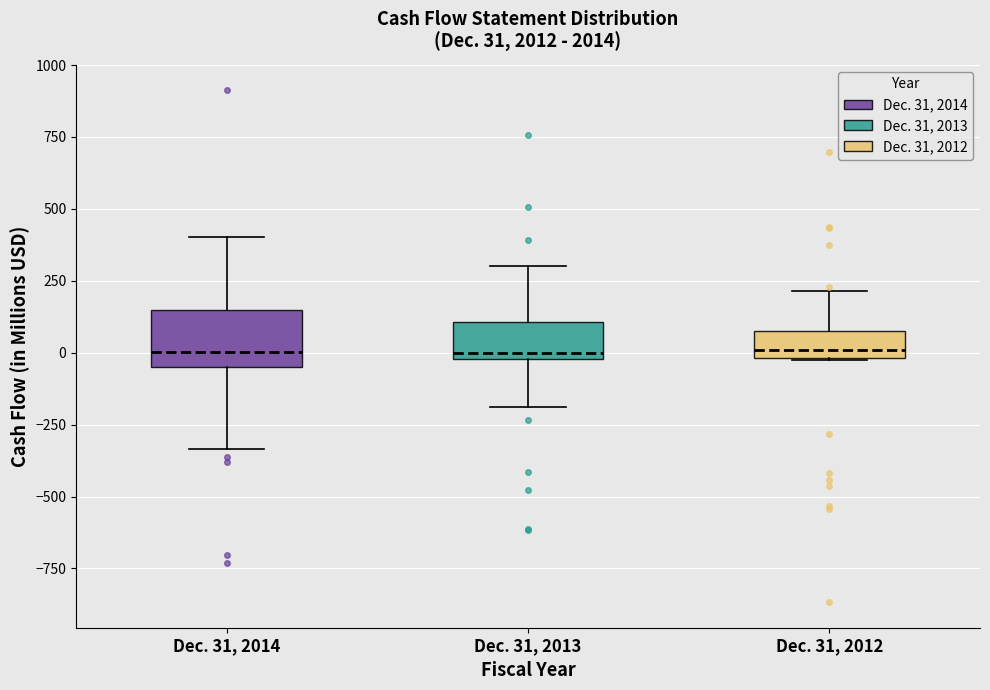

Comparing the boxes themselves (not the whiskers), which one is the tallest?

Dec. 31, 2014